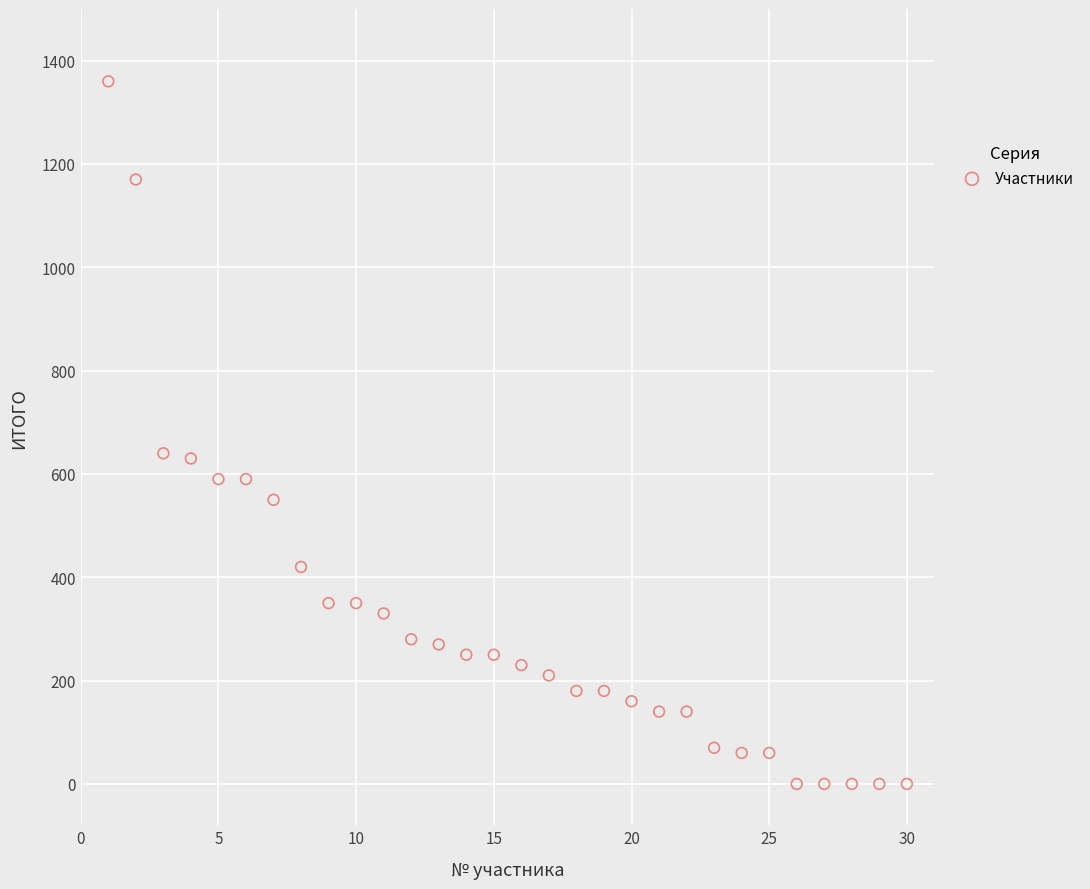

What is the range of Y values (max minus min)?

1360